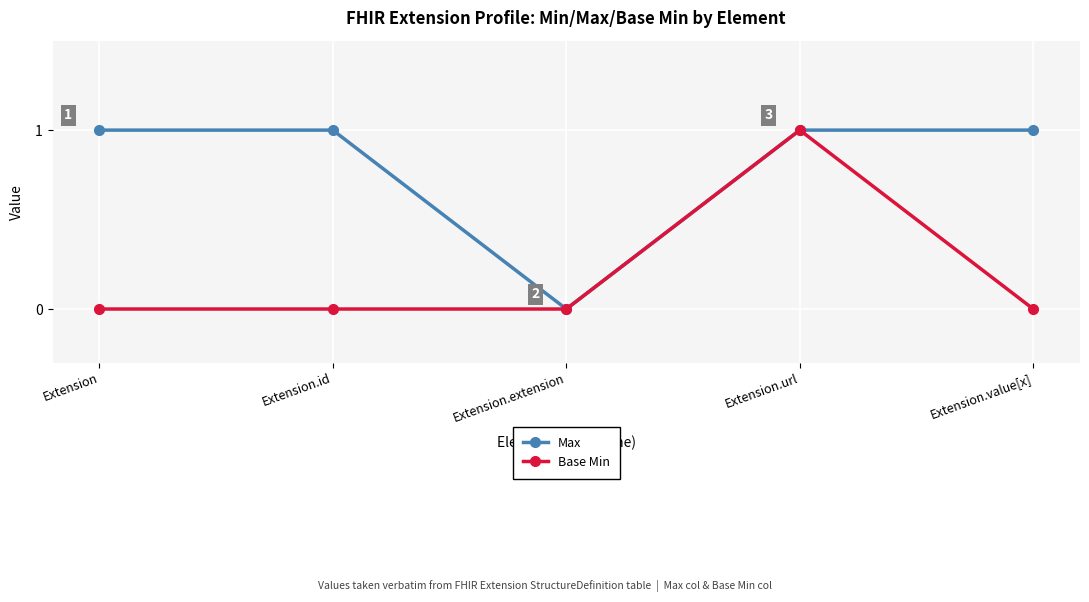

What is the label of the 4th point from the right?

Extension.id